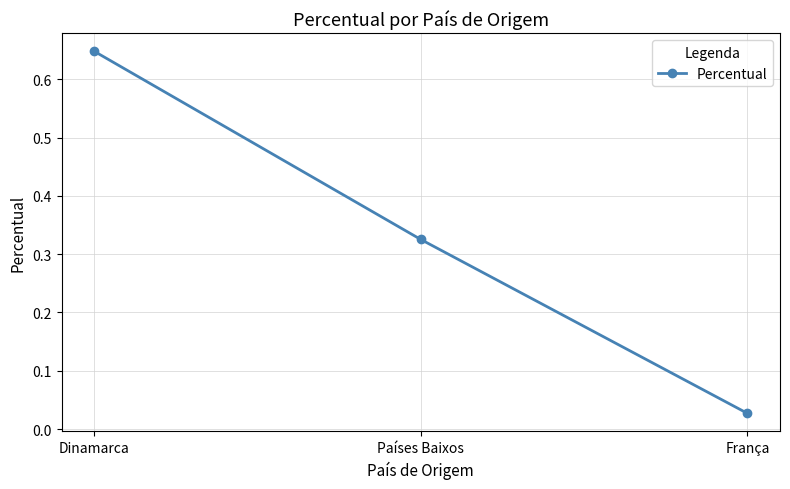

Which category has the lowest value across all series?

França